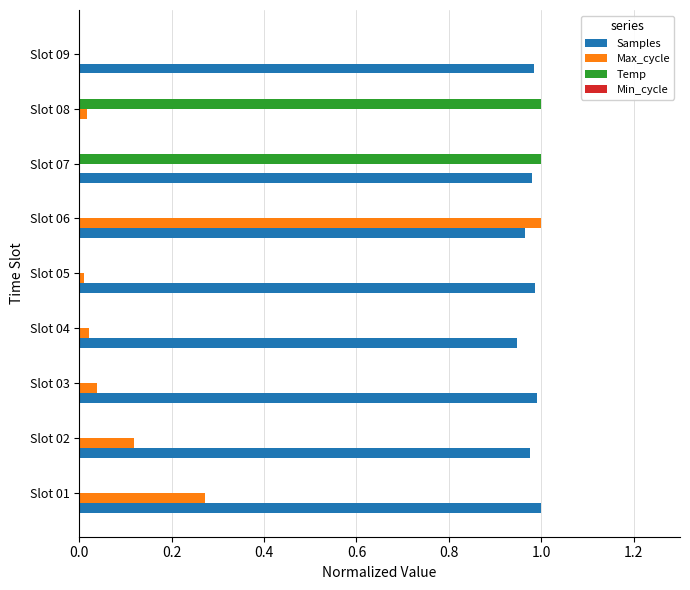

Which series has the largest total across all categories?

Samples